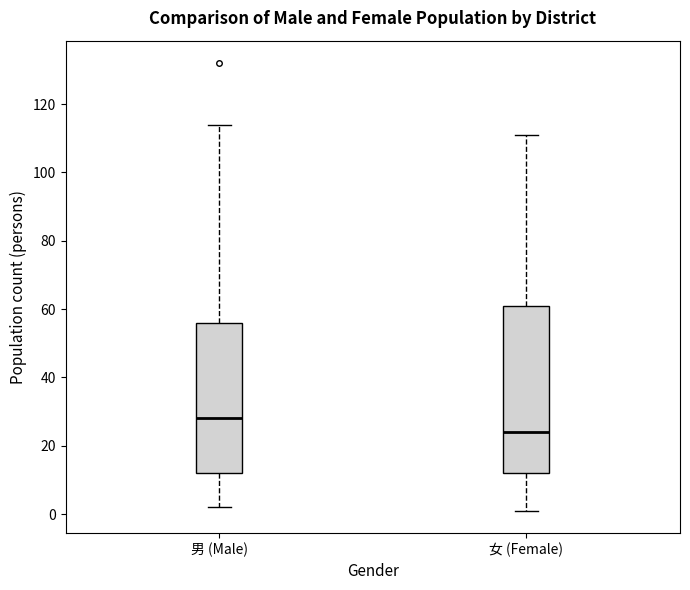

Reading left to right, transcribe this box plot: for each box, give where its median line is, the range the box spans, and where its two whiskers end, as read against the y-axis. The values are not printed on the chart, so give them approximately, as read against the axis.

男 (Male): median 28, box 12 to 56, whiskers 2 to 114
女 (Female): median 24, box 12 to 62, whiskers 2 to 112